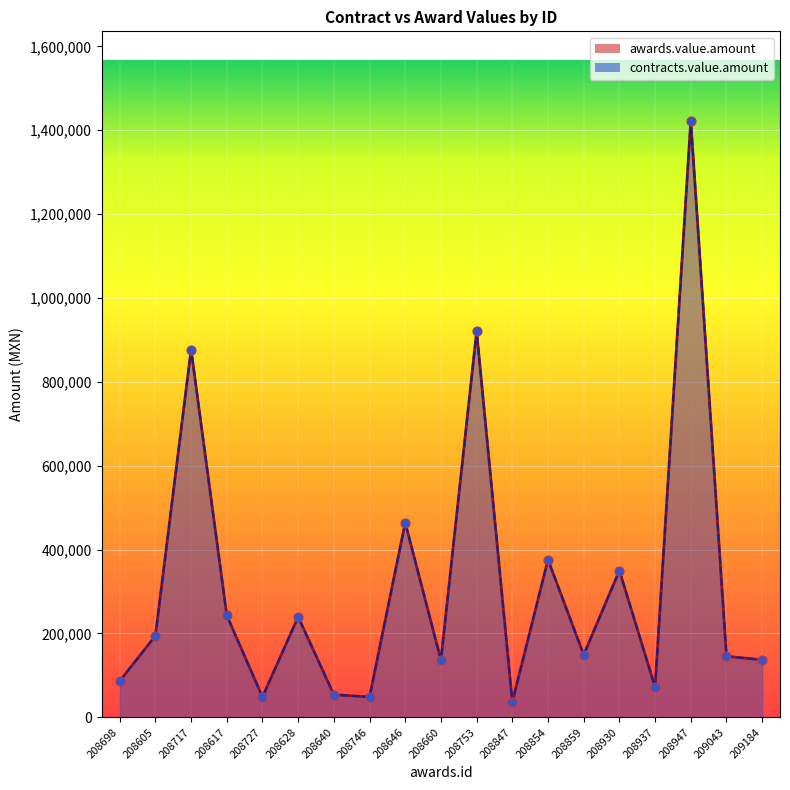

At how many categories does at least one series exceed 934207?

1